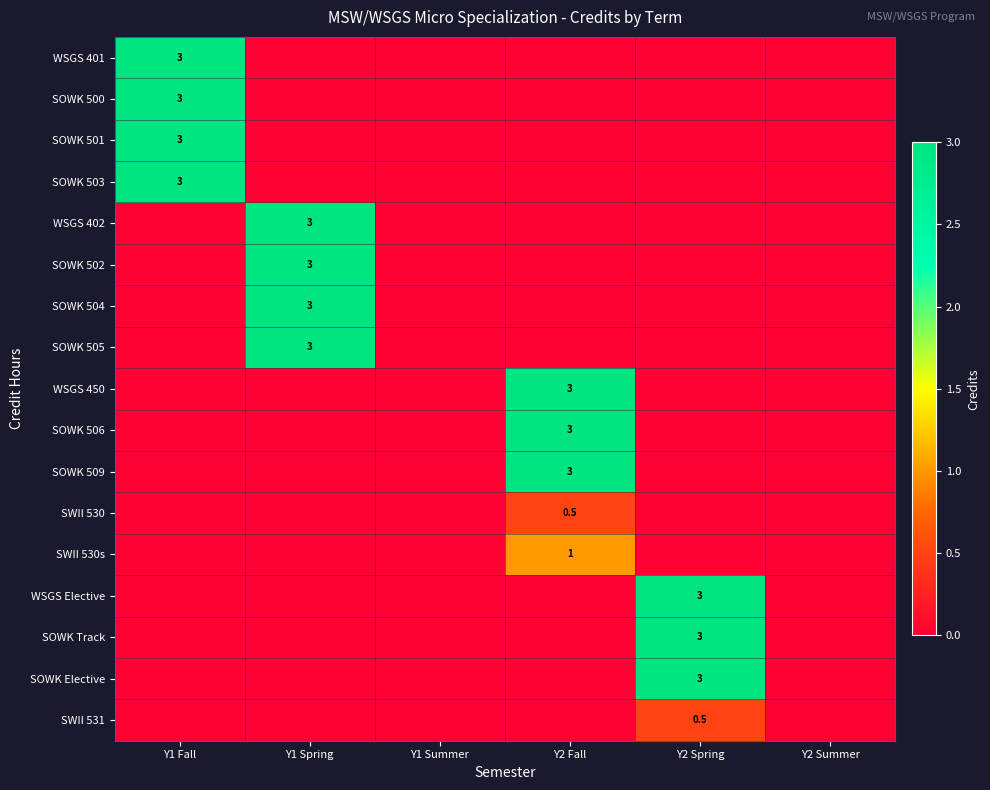

What is the total value across all series at Y2 Fall?

10.5